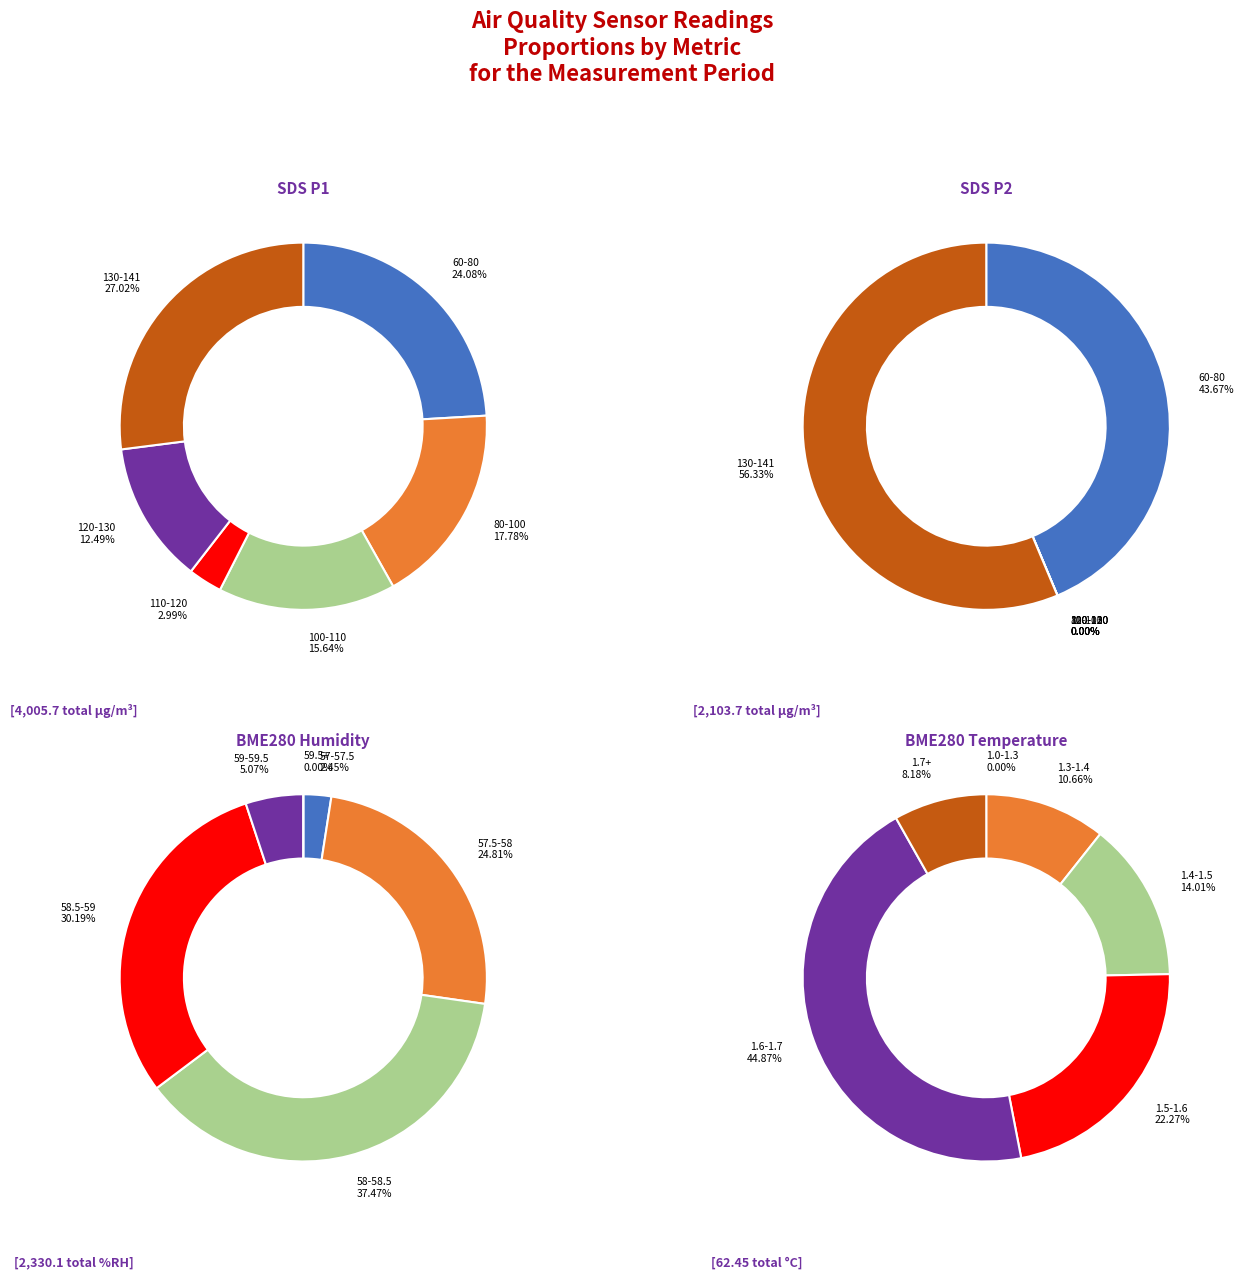

Rank the series at 29 from lowest to highest value.

BME280_temperature, SDS_P2, BME280_humidity, SDS_P1